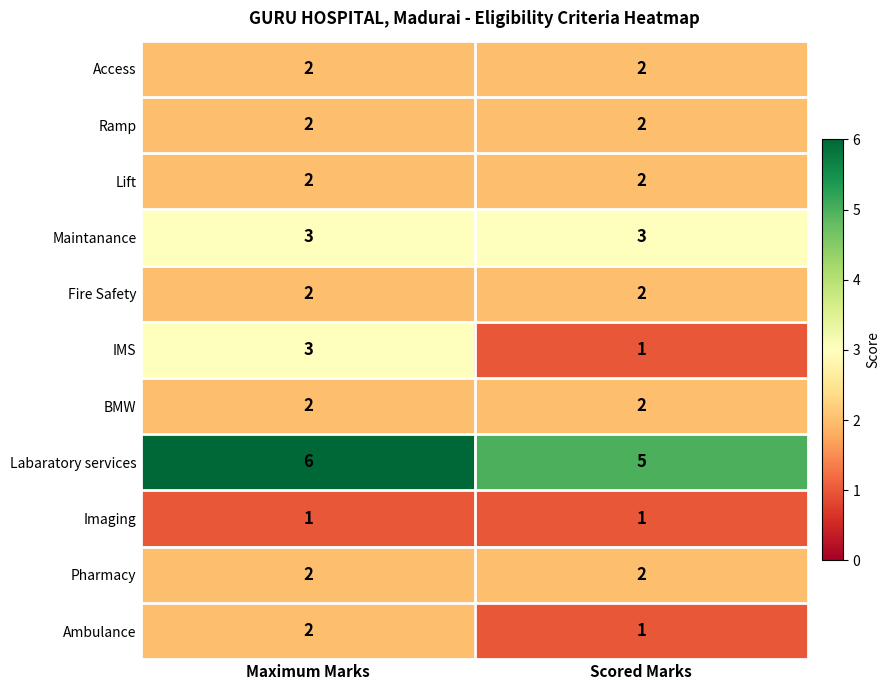

Which series has the largest total across all categories?

Labaratory services